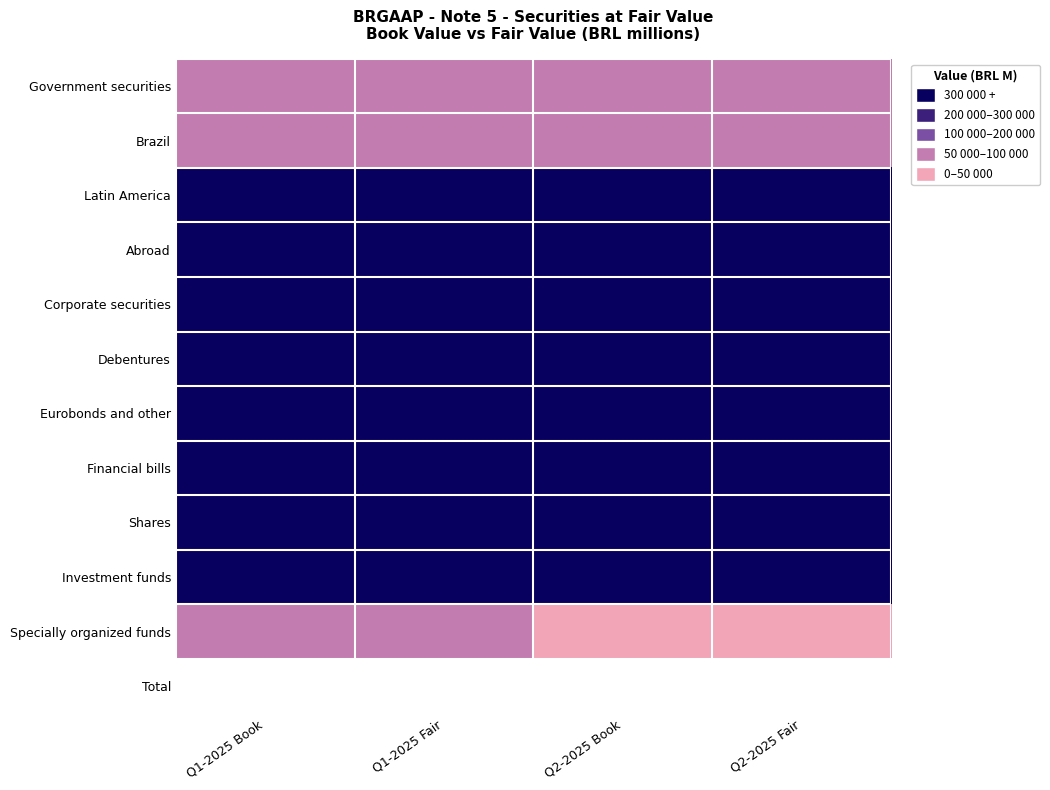

What is the difference between the highest and lowest values at Q2-2025 Book?

611430